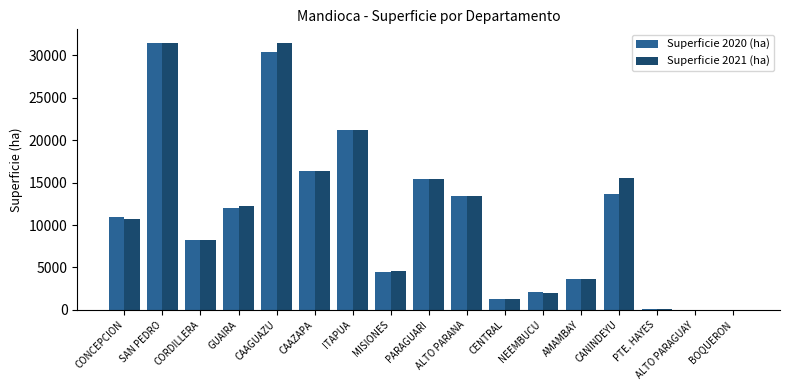

Between SAN PEDRO and MISIONES, which series saw the biggest shift?

Superficie 2020 (ha)